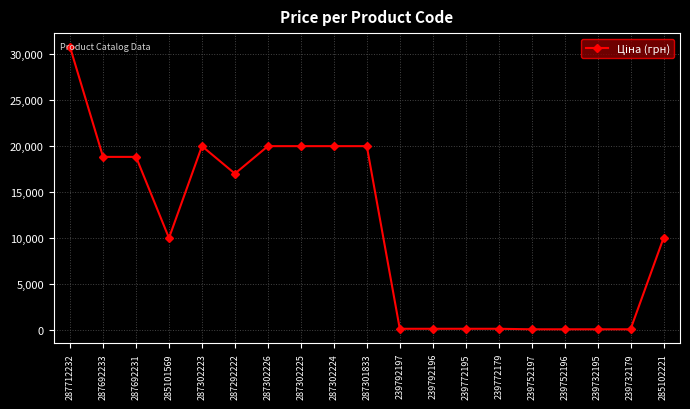

True or false: the data has more than 0 interior local peaks.

True